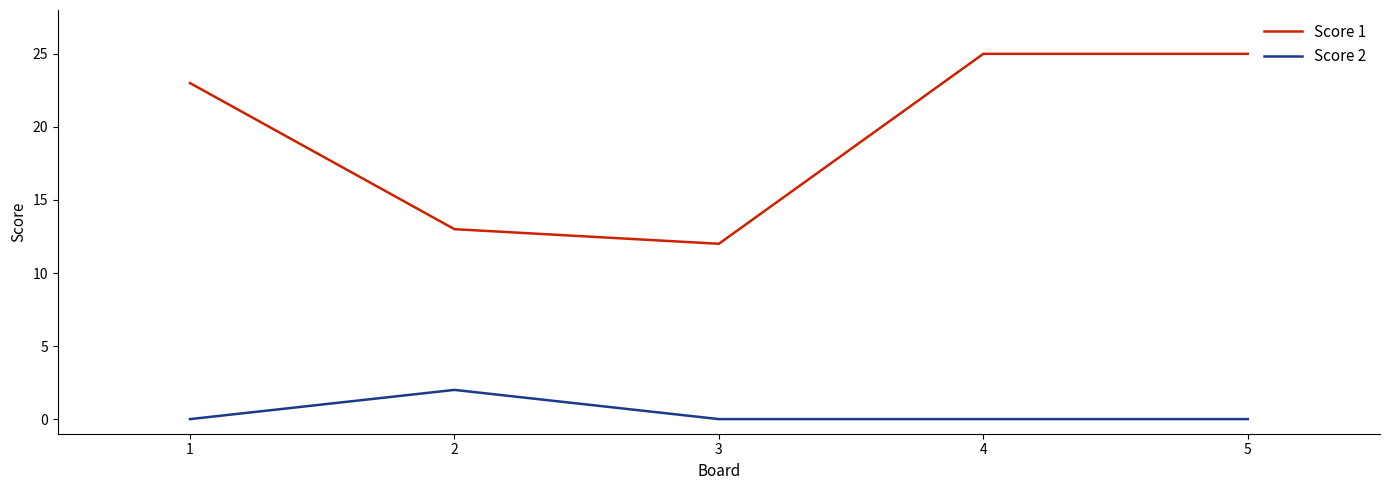

True or false: Score 2 and Score 1 cross at least once.

False